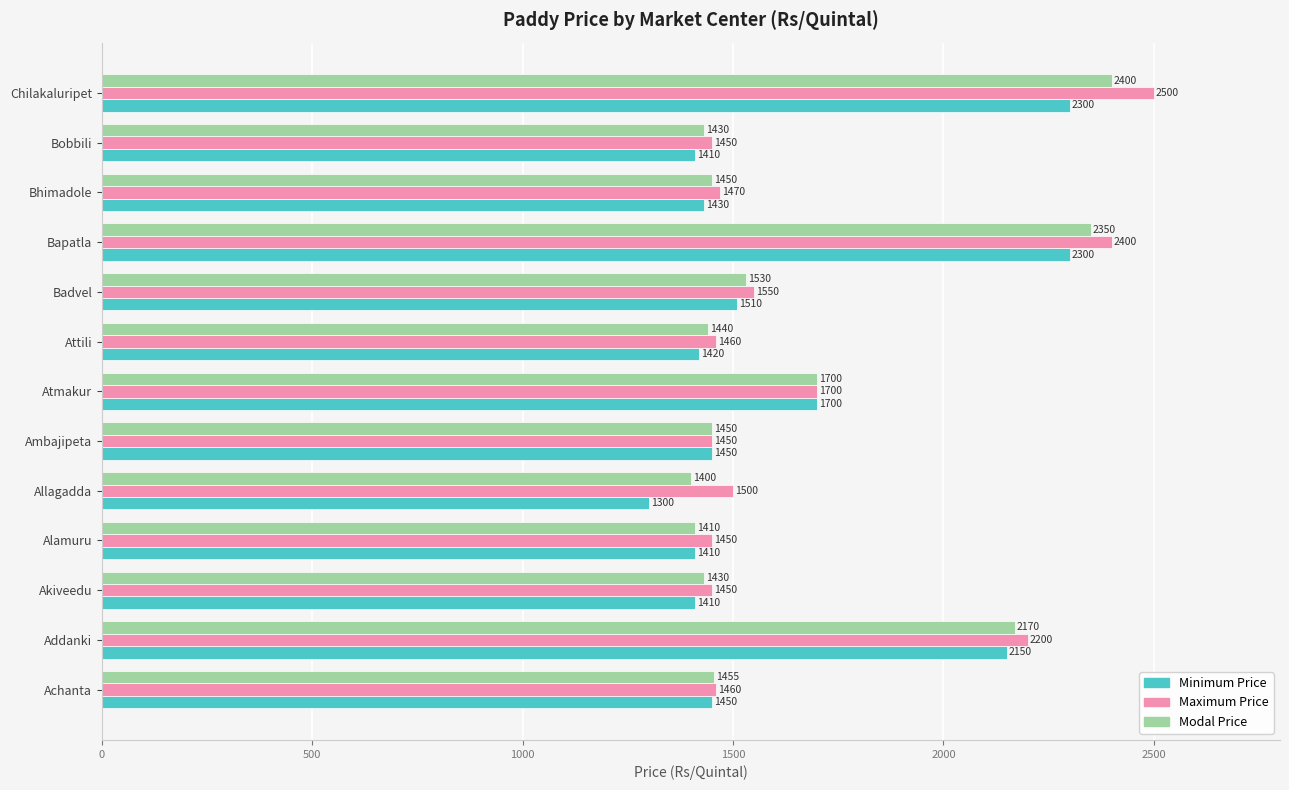

List the series in order of their peak value, lowest first.

Minimum Price, Modal Price, Maximum Price